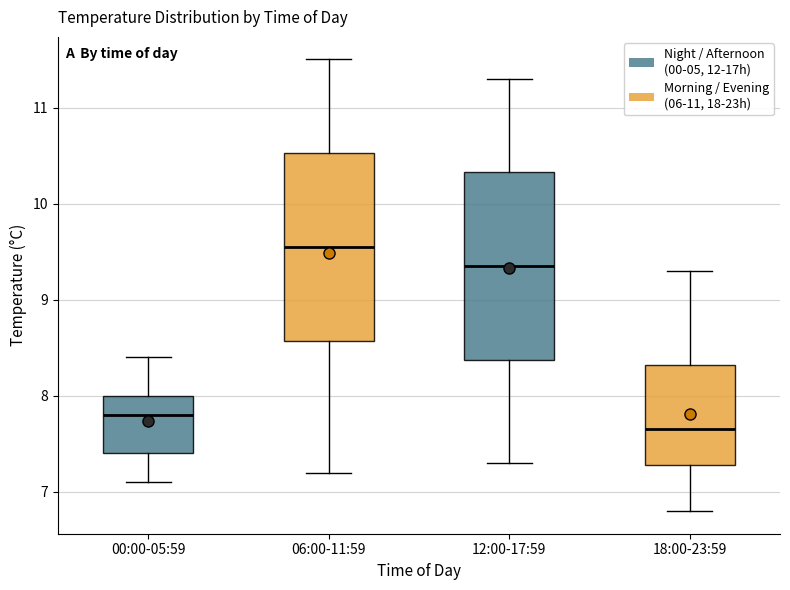

Reading left to right, transcribe this box plot: for each box, give where its median line is, the range the box spans, and where its two whiskers end, as read against the y-axis. The values are not printed on the chart, so give them approximately, as read against the axis.

00:00-05:59: median 7.8, box 7.4 to 8.0, whiskers 7.1 to 8.4
06:00-11:59: median 9.6, box 8.6 to 10.5, whiskers 7.2 to 11.5
12:00-17:59: median 9.4, box 8.4 to 10.3, whiskers 7.3 to 11.3
18:00-23:59: median 7.7, box 7.3 to 8.3, whiskers 6.8 to 9.3